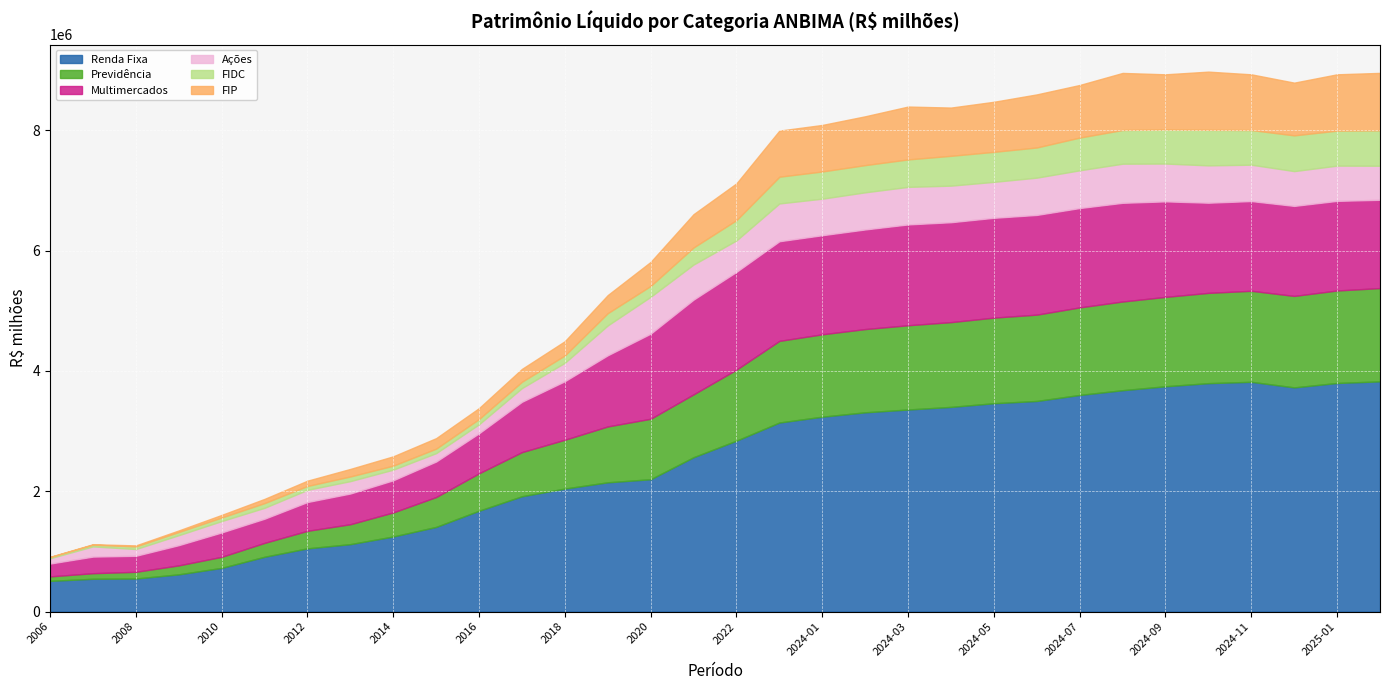

How many intersections are there between FIP and FIDC?

1